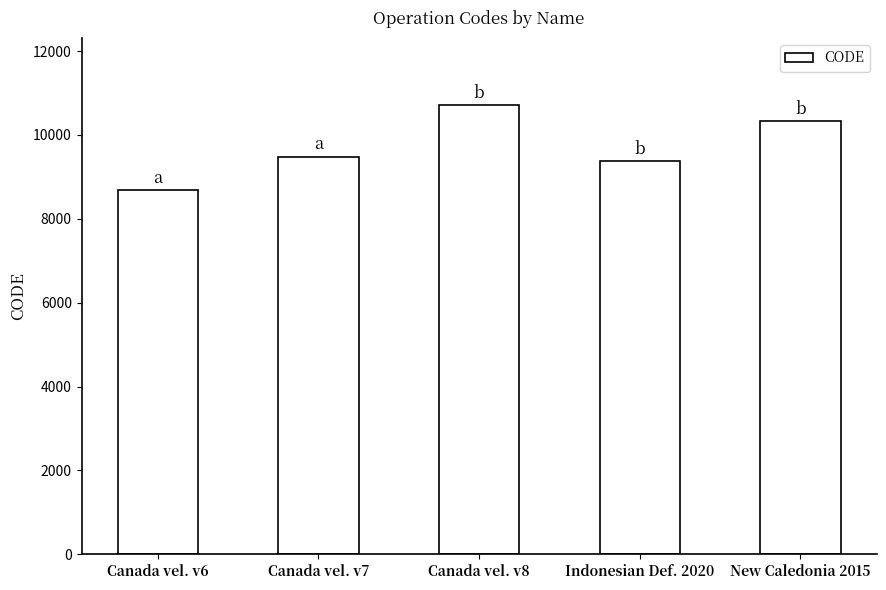

Is it true that the value at Canada vel. v7 is 2677?

False